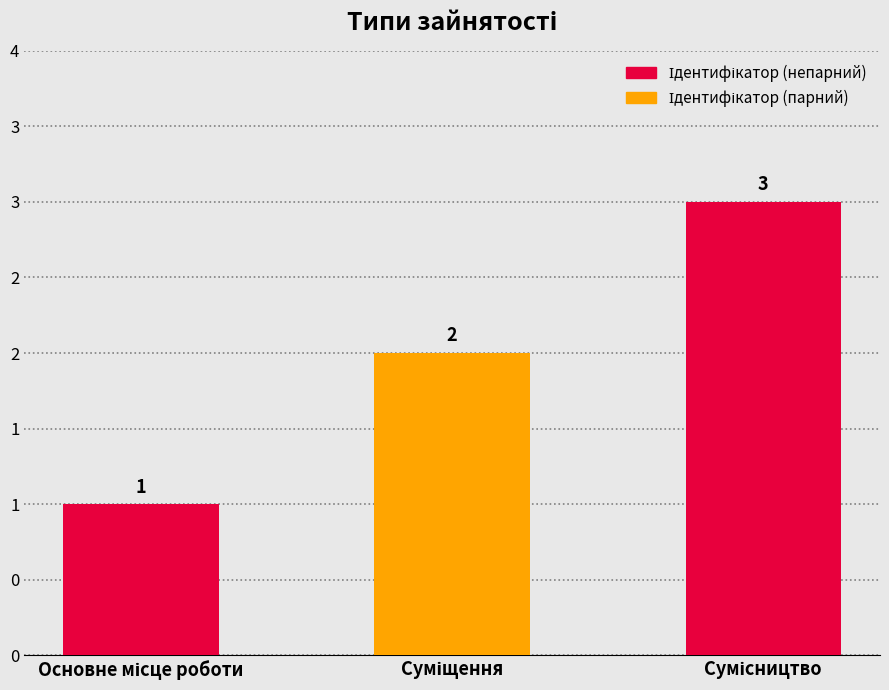

Where is the data nearest to the value 2?

Суміщення